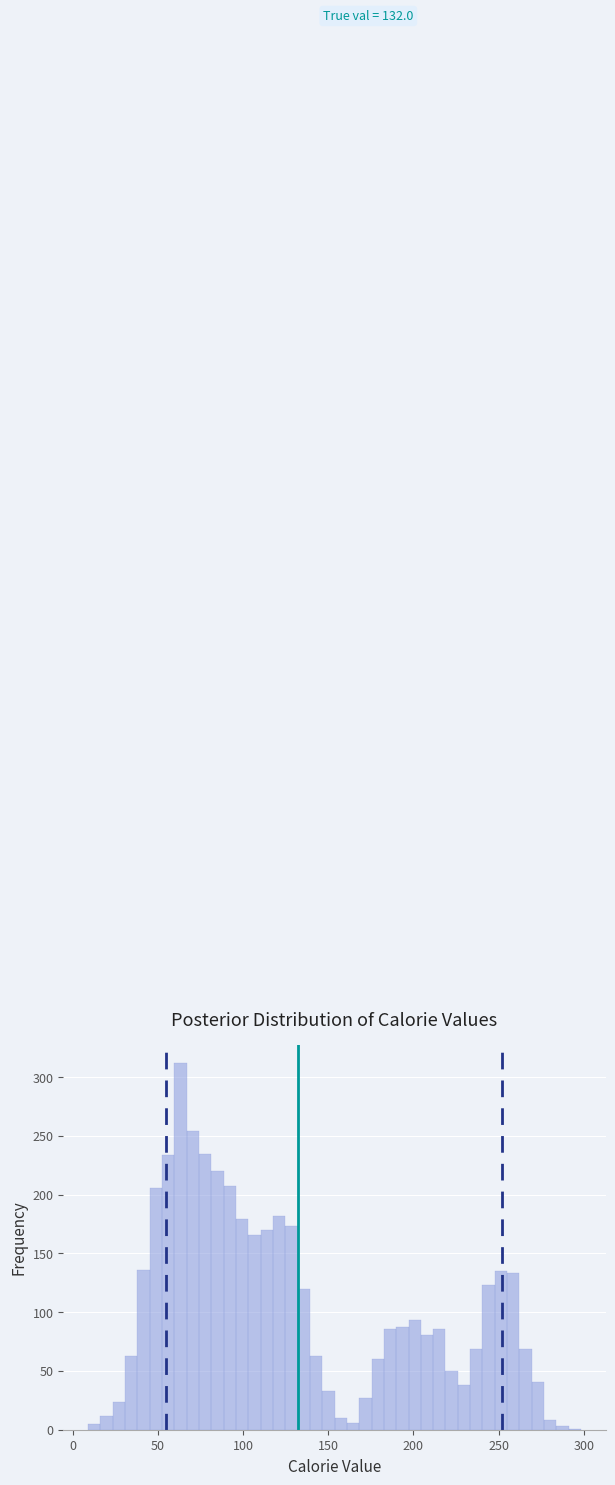

Around what value on the x-axis is the tallest bar? Give the approximate position of its centre, as read against the axis.

65